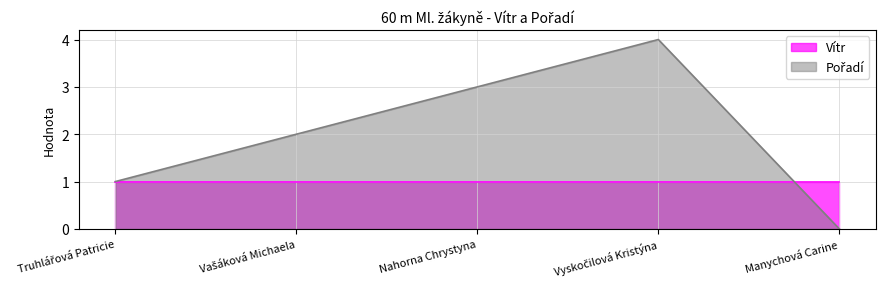

The chart shows a value of 1 at Truhlářová Patricie. True or false?

True